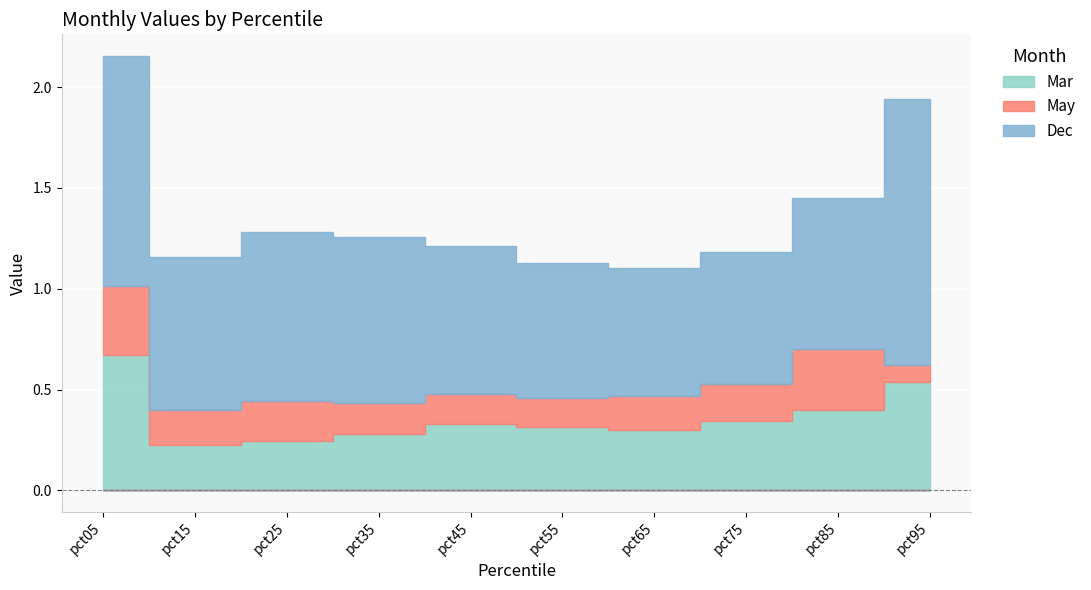

The value of May at pct95 is 0.1. True or false?

True